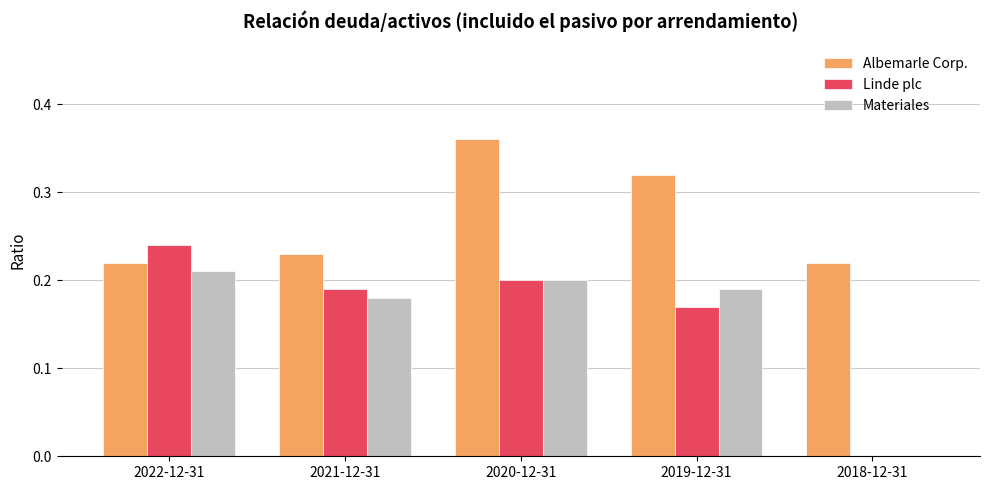

True or false: Albemarle Corp. has a value of 0.2 at 2018-12-31.

True